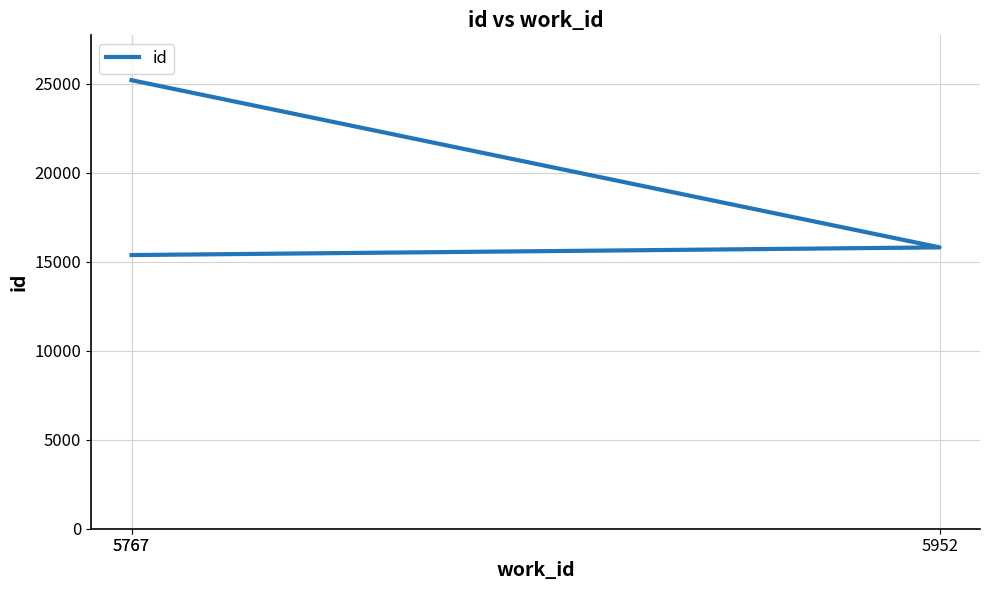

Rank the categories by value from lowest to highest.

5767, 5952, 5767